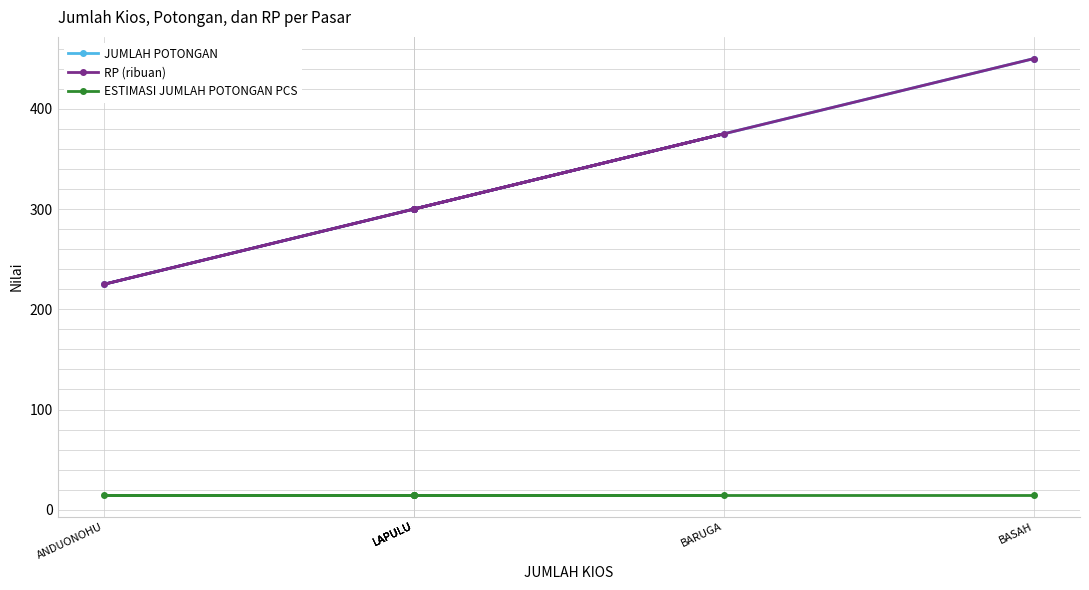

In JUMLAH POTONGAN, how many points are higher than both neighbors (excluding endpoints)?

1